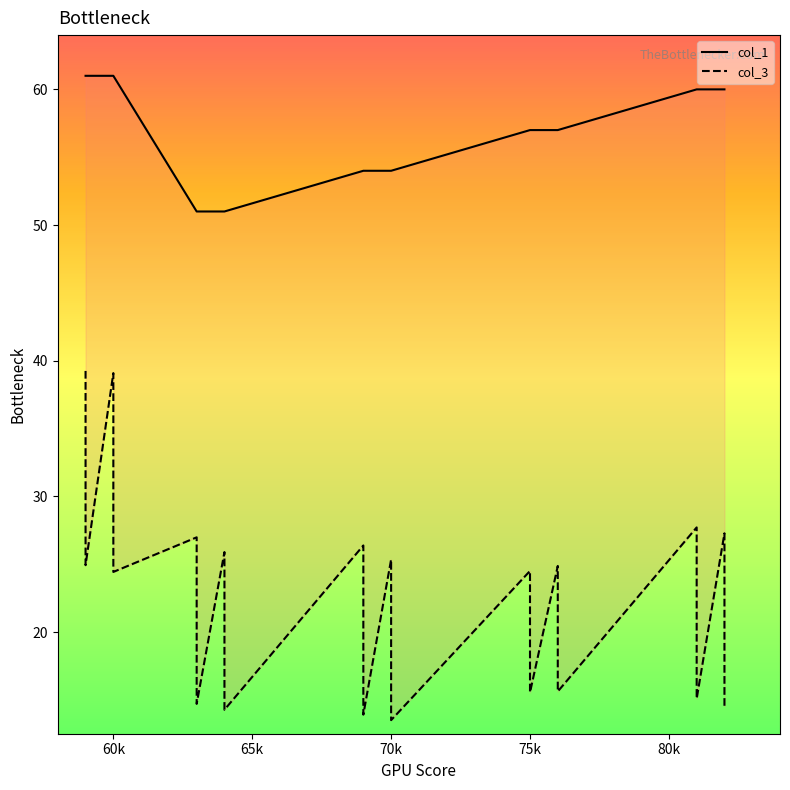

What are all the series names shown in the legend?

col_1, col_3